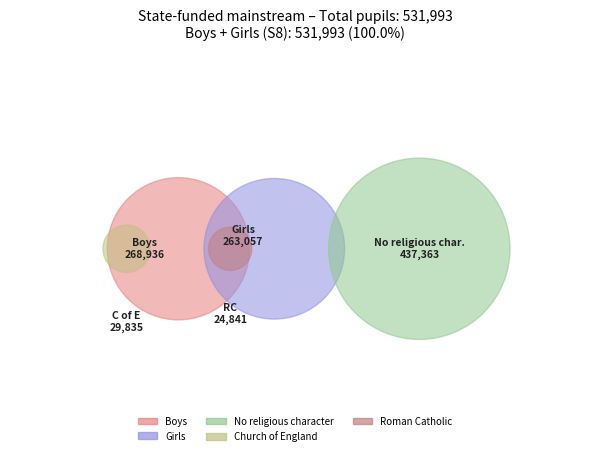

Does Roman Catholic account for over 50% of the chart?

No